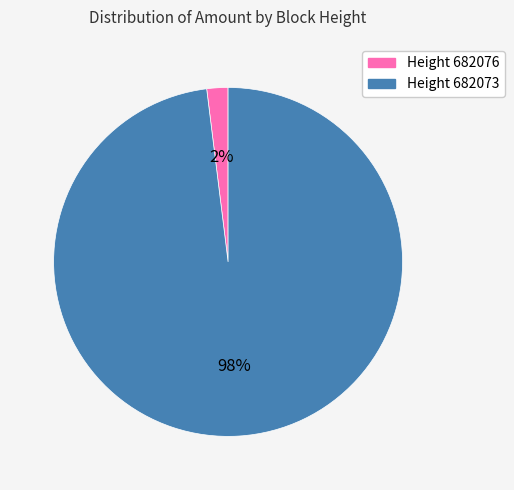

How many slices are in this pie chart?

2